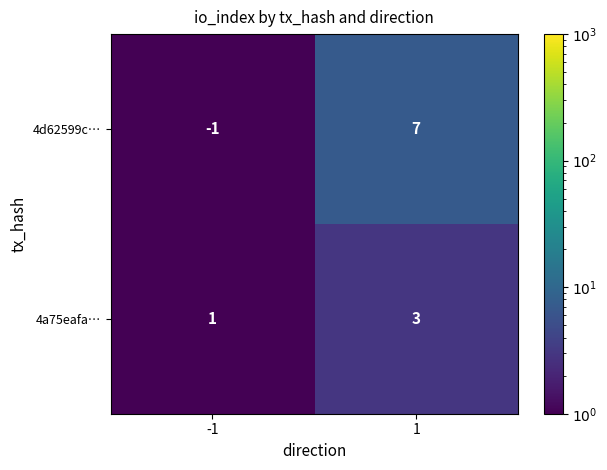

True or false: 4a75eafa… has a value of 5 at 1.

False